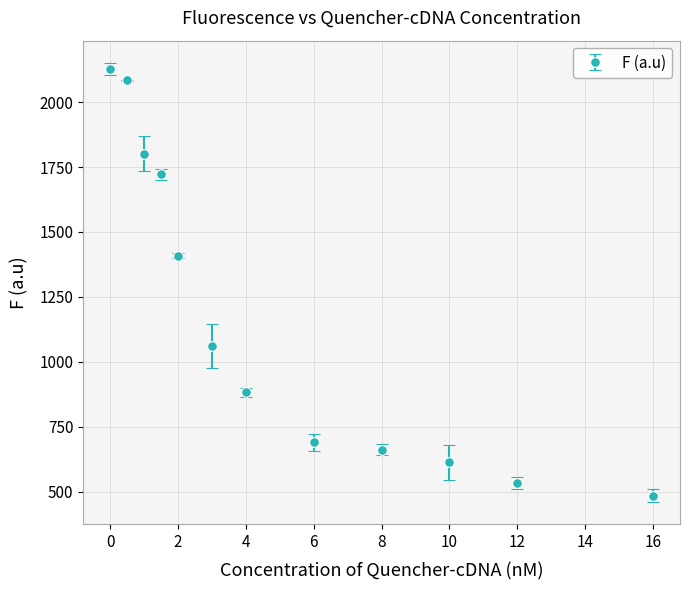

True or false: there are more than 1 points higher than both neighbors.

False